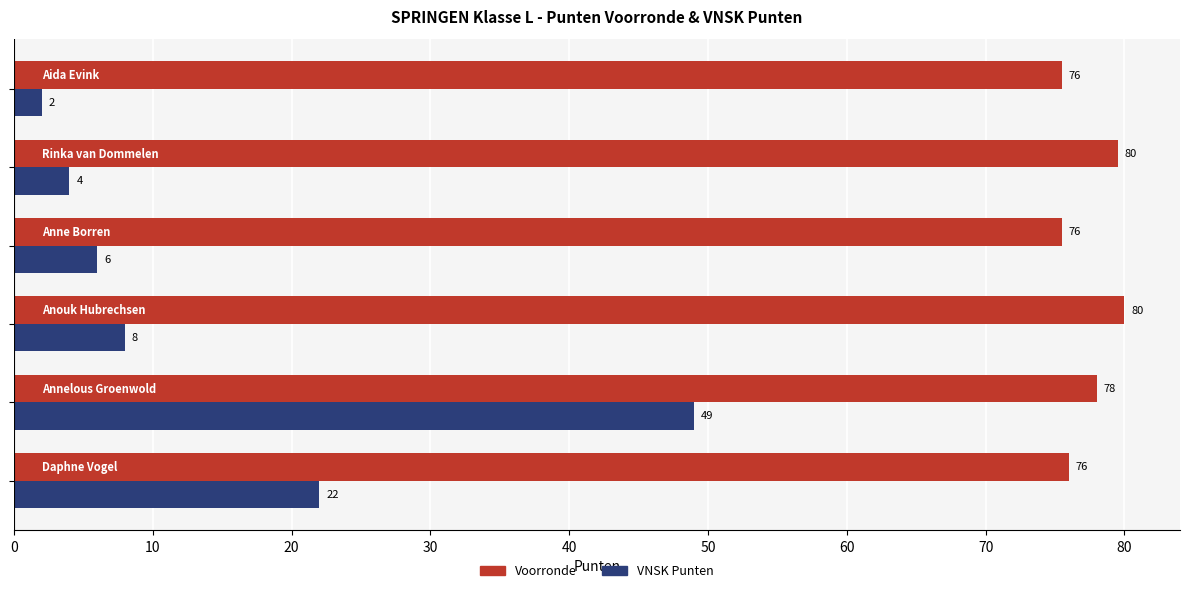

List the series in order of their peak value, highest first.

Voorronde, VNSK Punten